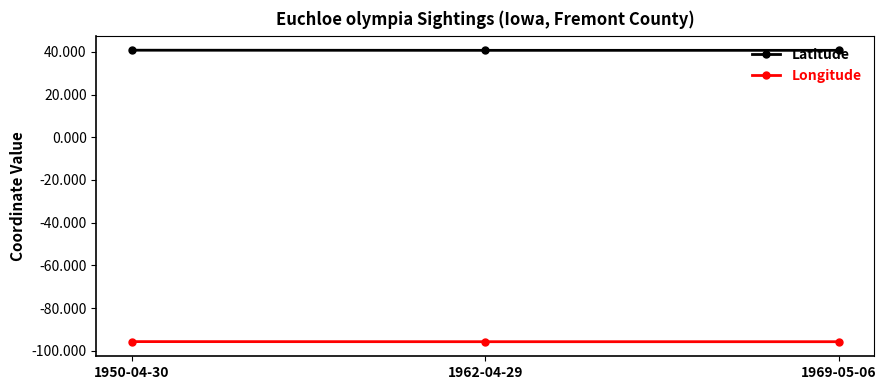

True or false: Longitude has a value of -54.9 at 1950-04-30.

False